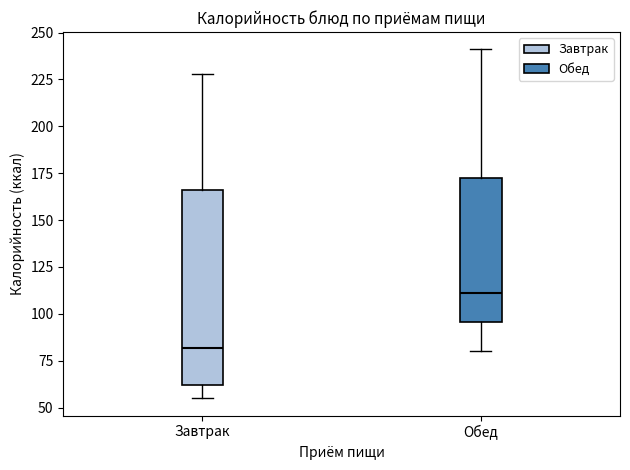

Which box is the tallest, from its lower edge to its upper edge?

Завтрак